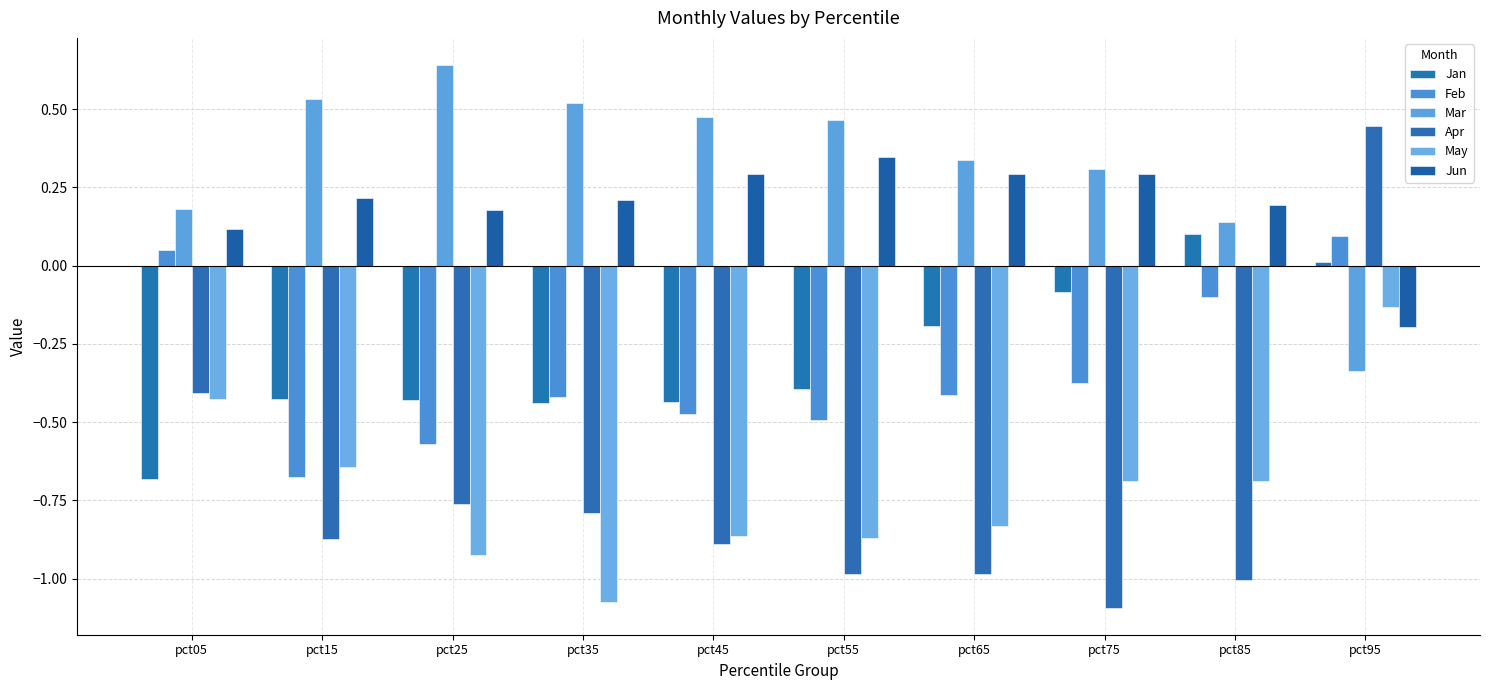

What is the difference between the Apr values at pct35 and pct45?

0.1